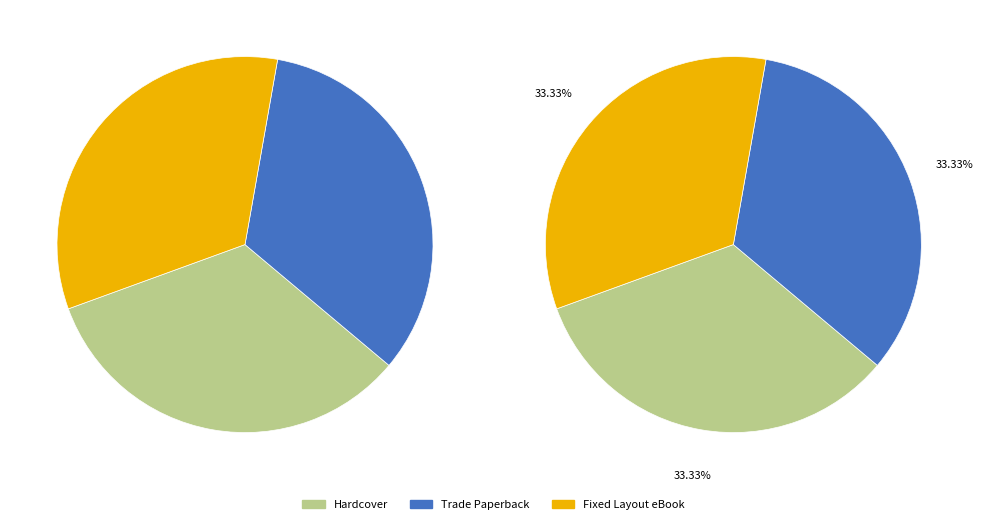

How many slices are in this pie chart?

6